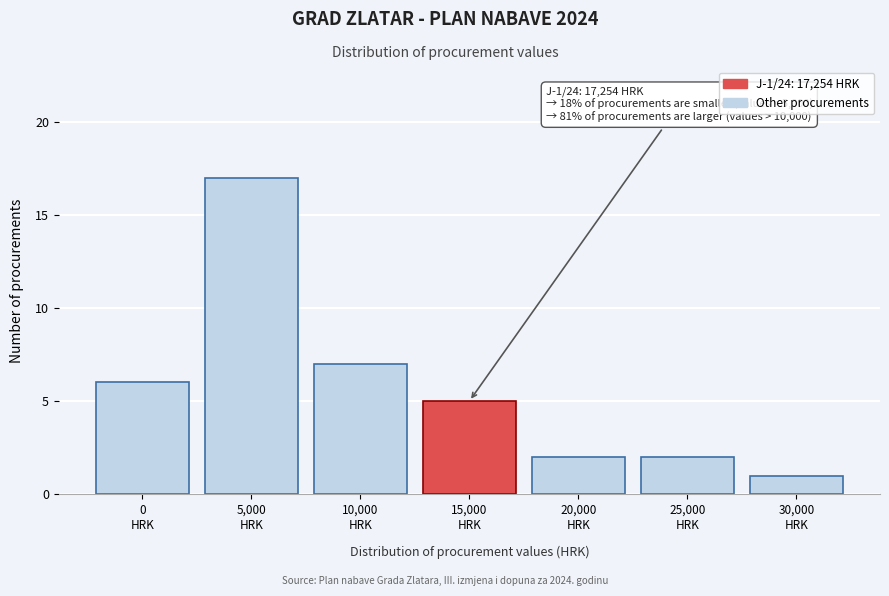

Reading right to left, what are all the values shown in this chart?

1	2	2	5	7	17	6